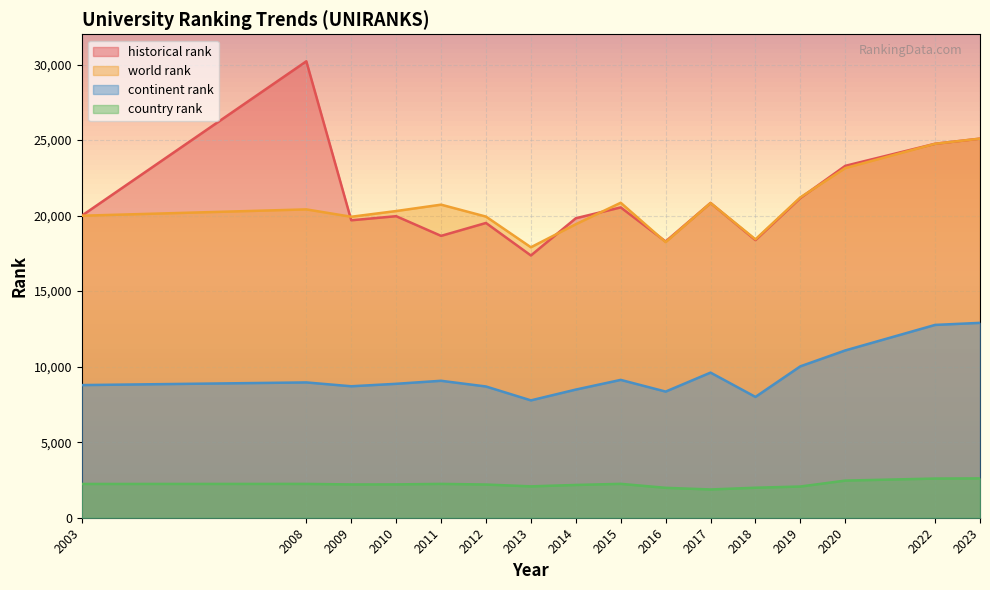

How many lines are shown in the chart?

4